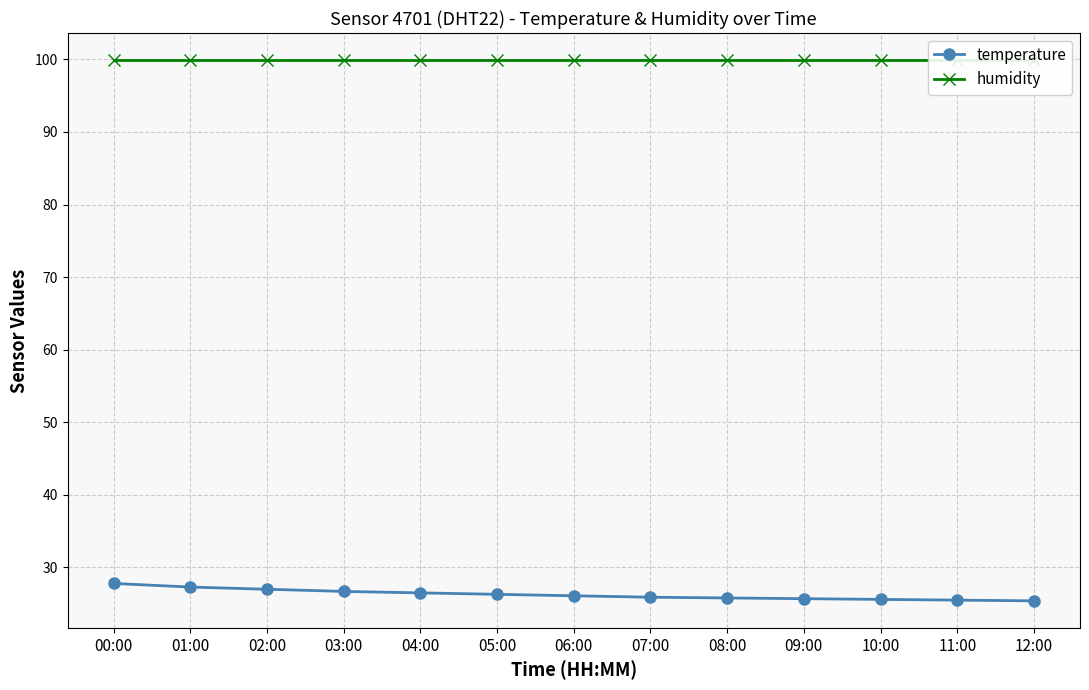

What is the difference between the second highest and second lowest values in the temperature series?

1.8